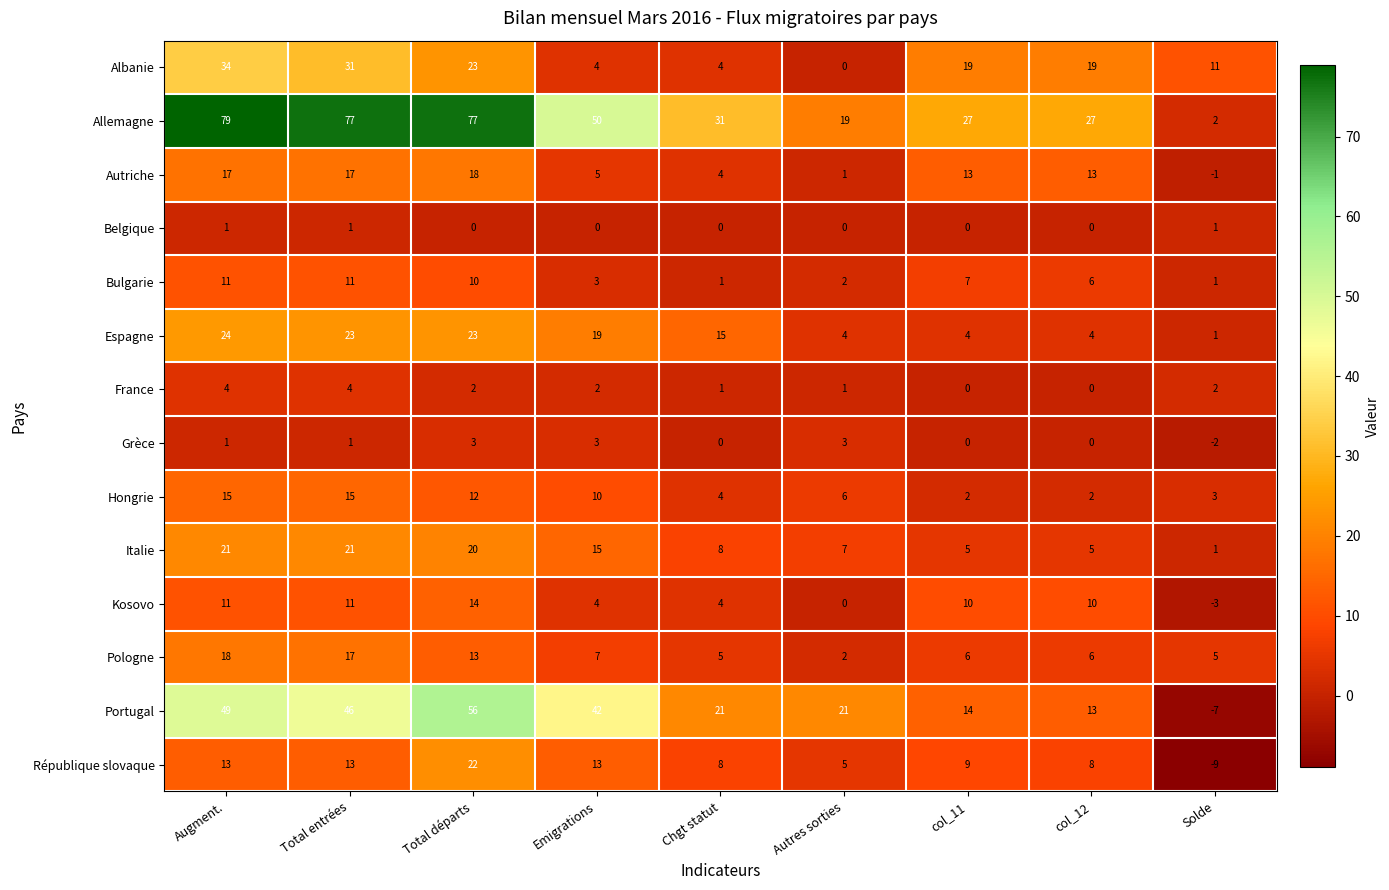

Which series changed the most between Emigrations and Solde?

Portugal